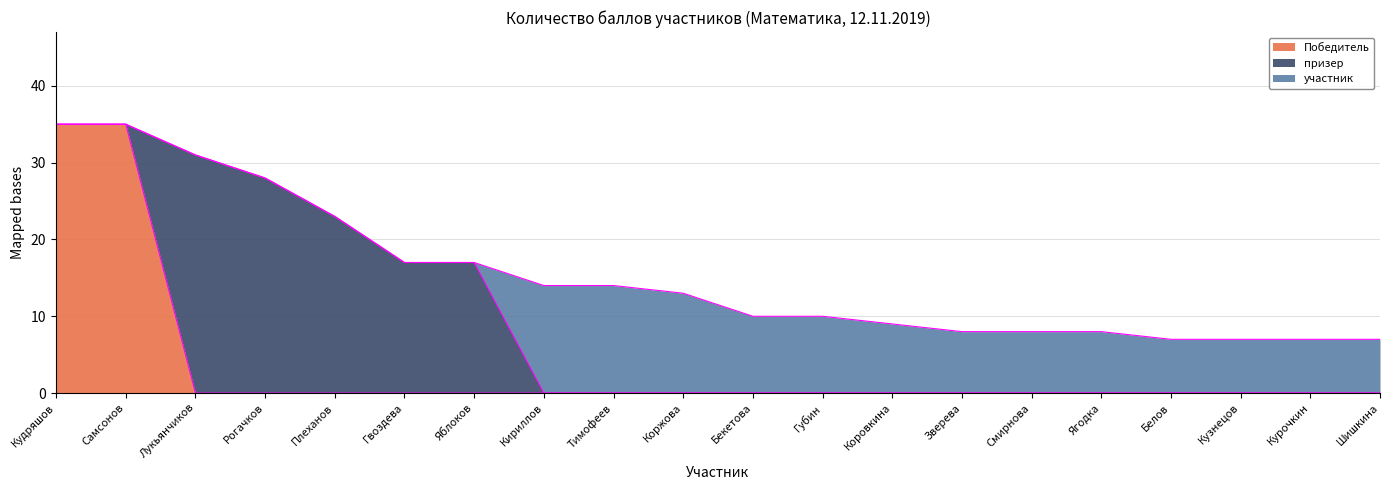

At which label does участник first exceed 7?

Кириллов